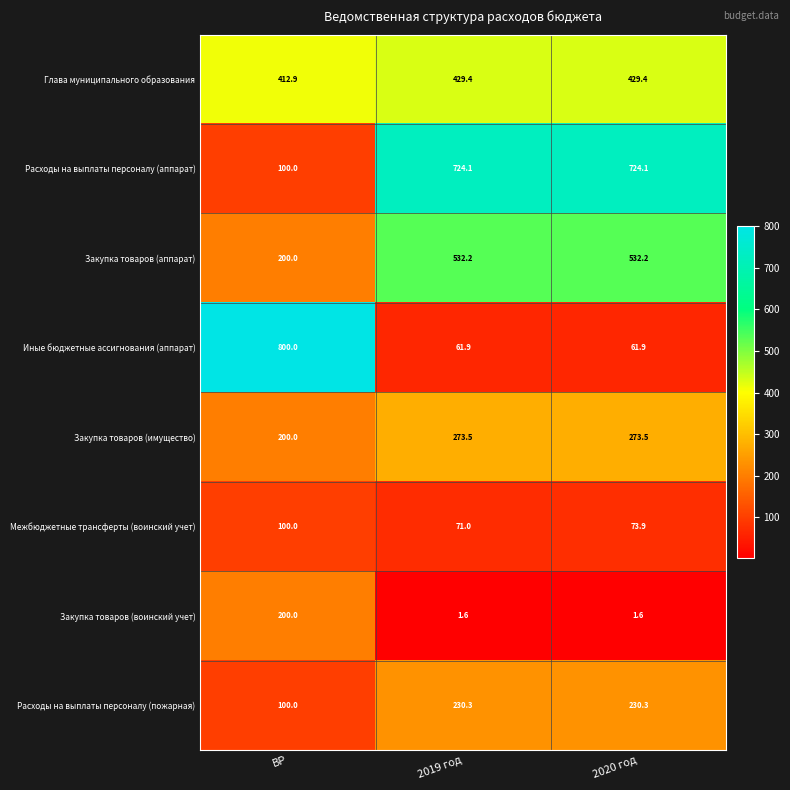

True or false: Расходы на выплаты персоналу (аппарат) has a value of 453.1 at 2019 год.

False